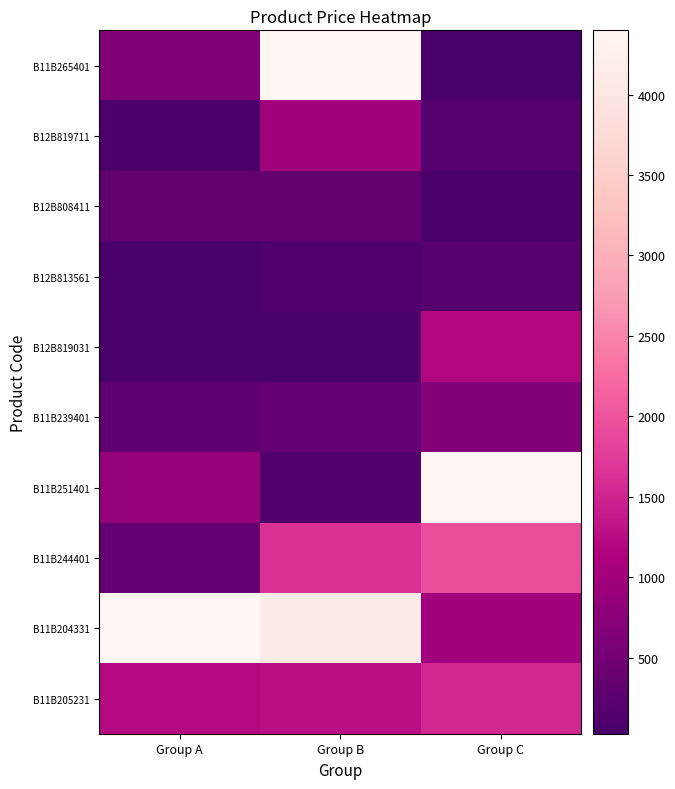

Reading left to right, extract all data points from this chart.

B11B265401: Group A=646.8	Group B=4393.3	Group C=27.5
B12B819711: Group A=75.9	Group B=990.0	Group C=185.9
B12B808411: Group A=328.9	Group B=328.9	Group C=63.3
B12B813561: Group A=27.5	Group B=127.4	Group C=185.9
B12B819031: Group A=60.5	Group B=49.5	Group C=1176.5
B11B239401: Group A=295.9	Group B=338.3	Group C=688.7
B11B251401: Group A=873.4	Group B=130.9	Group C=4398.9
B11B244401: Group A=336.4	Group B=1648.9	Group C=1923.9
B11B204331: Group A=4398.9	Group B=4123.9	Group C=988.9
B11B205231: Group A=1210.0	Group B=1263.9	Group C=1538.9